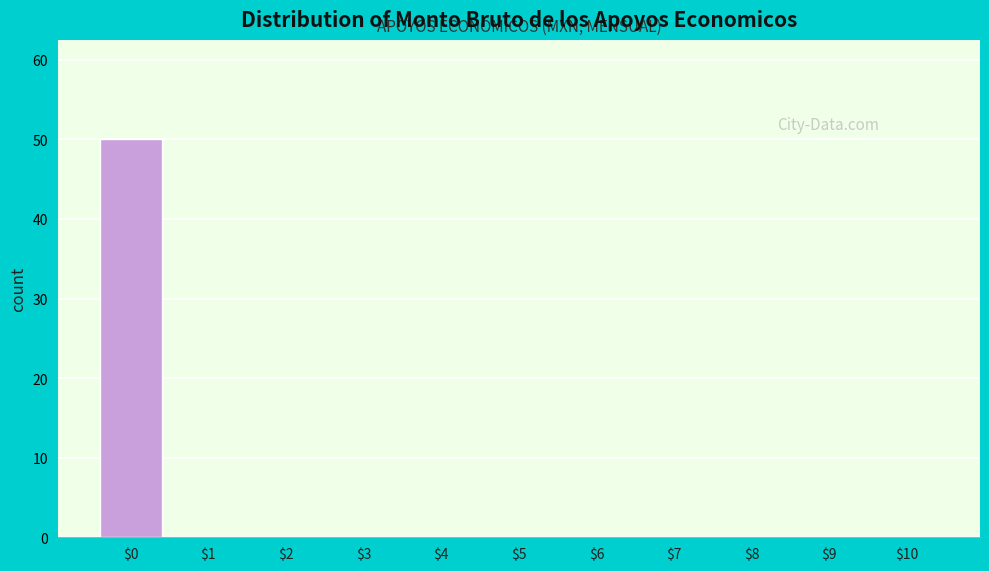

True or false: the data shows 0 at $6.

True